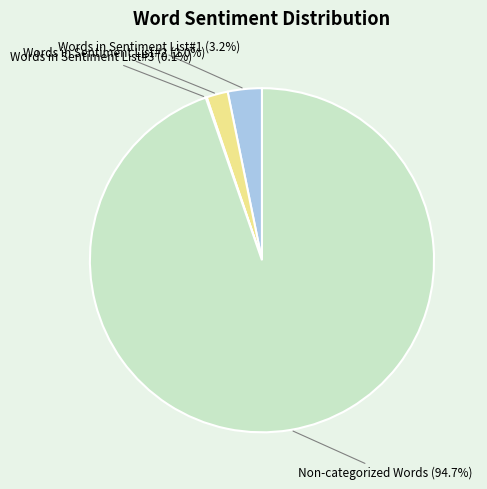

Does any single category account for the majority?

Yes